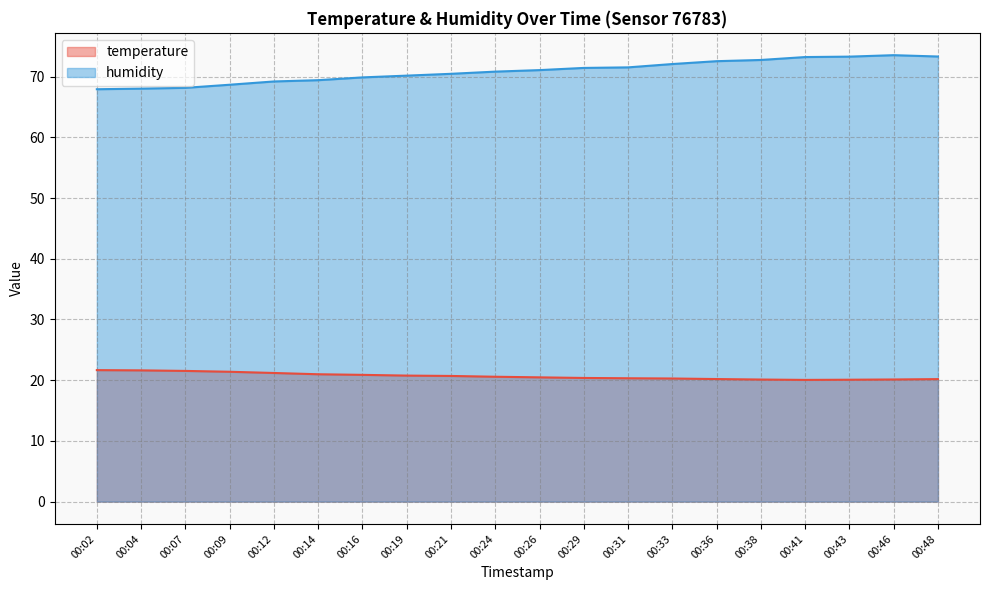

True or false: temperature and humidity cross at least once.

False